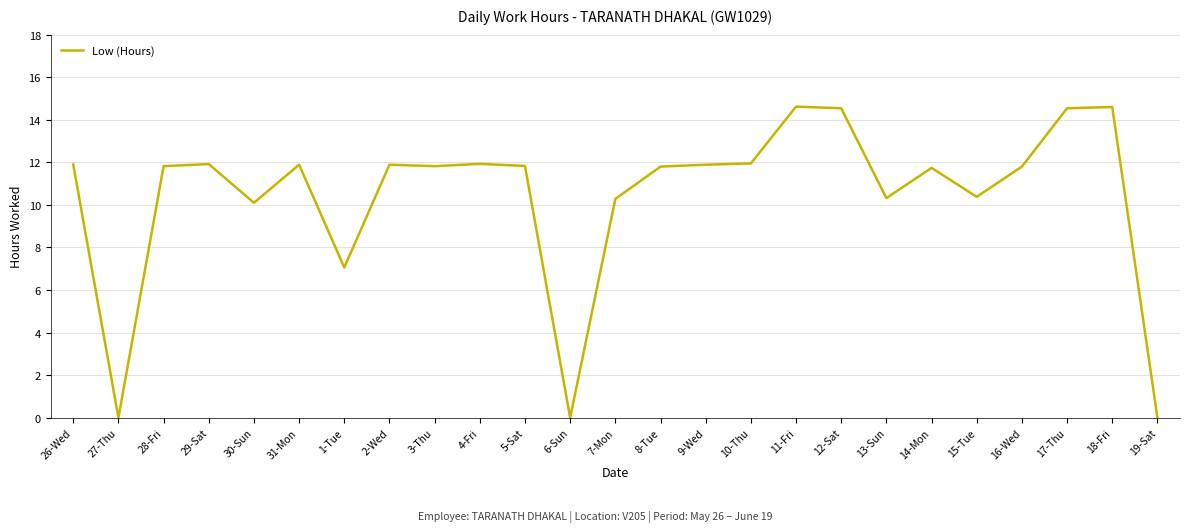

The chart shows a value of 14.6 at 11-Fri. True or false?

True